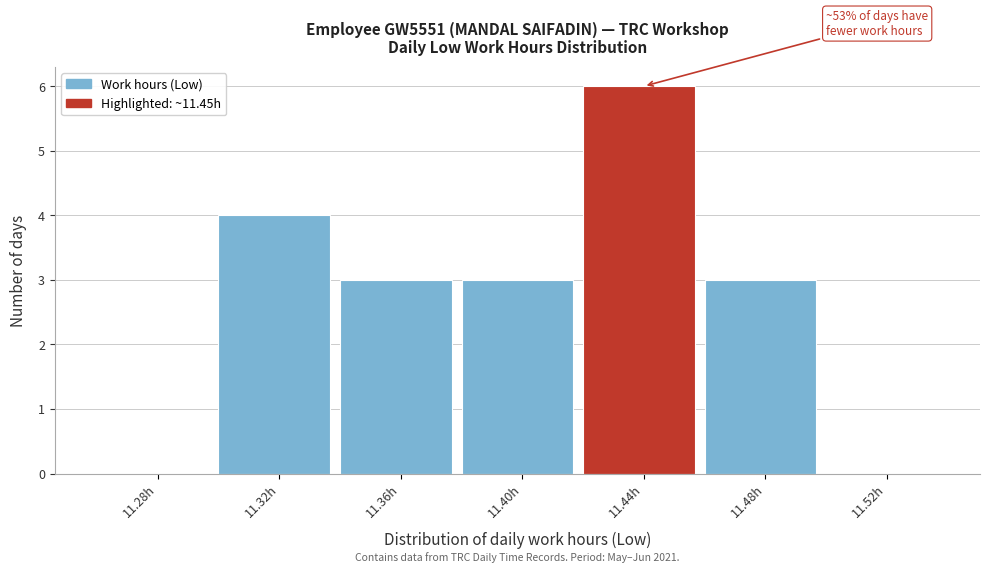

Reading left to right, transcribe all the data shown in this chart.

11.28h=0	11.32h=4	11.36h=3	11.40h=3	11.44h=6	11.48h=3	11.52h=0